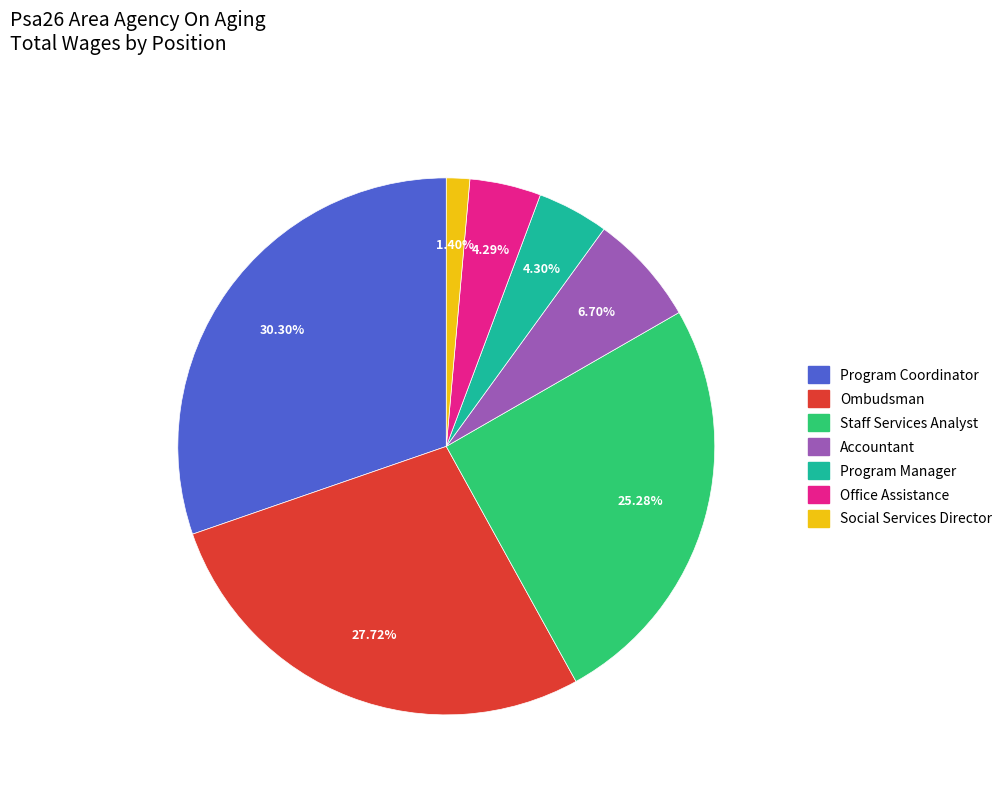

Combined, do Program Coordinator and Office Assistance account for over 50%?

No